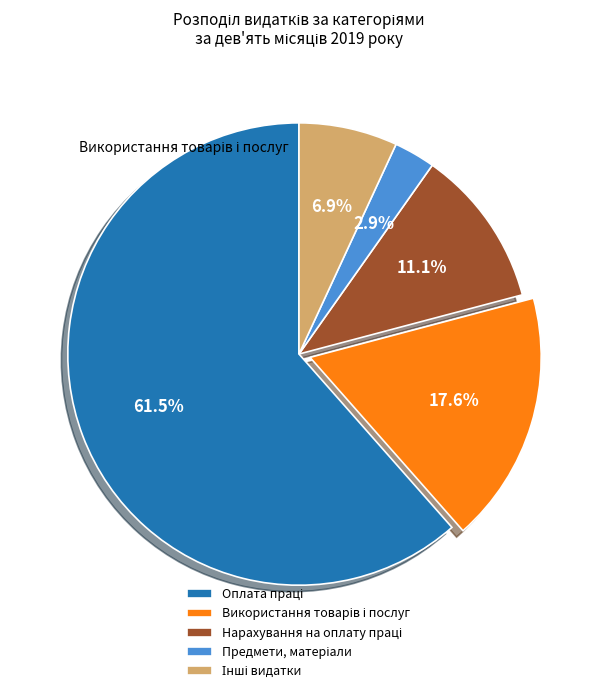

Is there any slice that represents more than half of the pie?

Yes